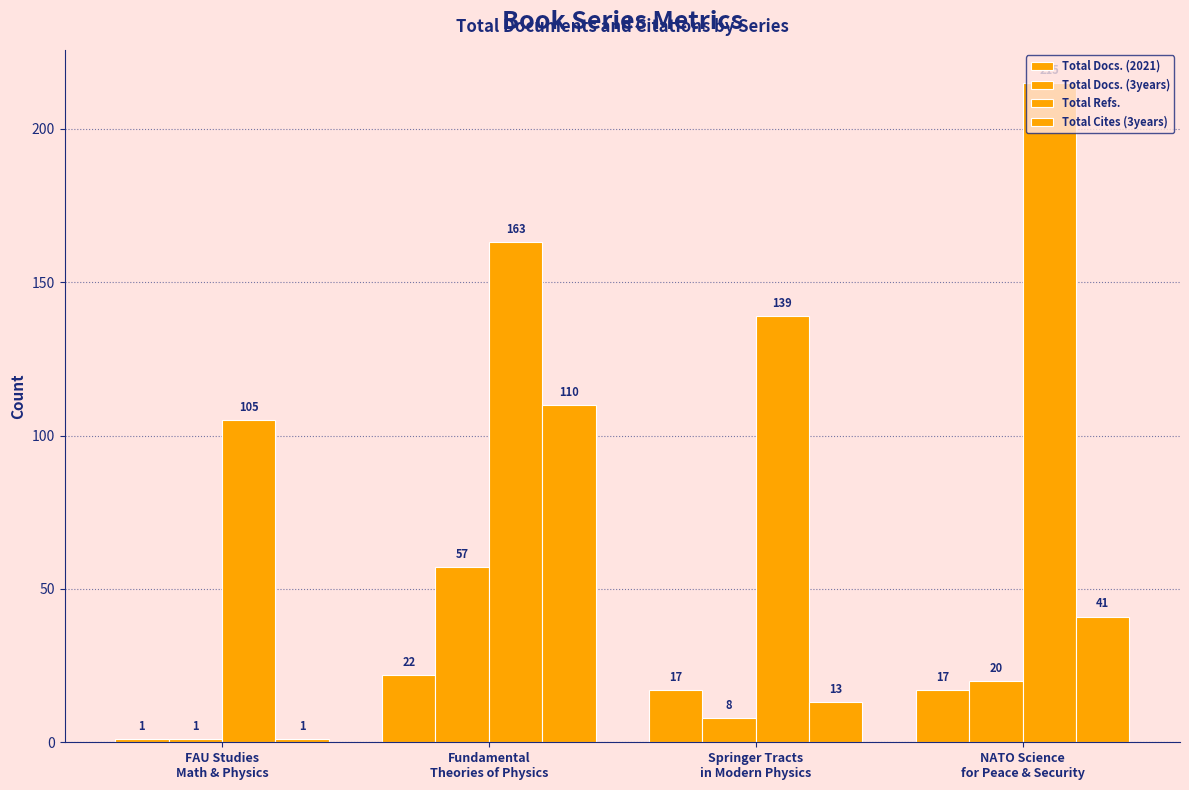

Does the chart contain stacked bars?

No